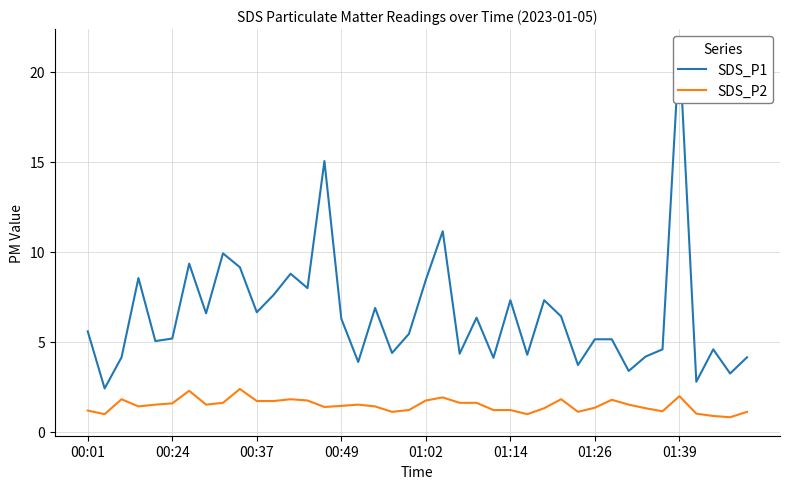

Reading left to right, what are all the values shown in this chart?

SDS_P1: 5.6	2.4	4.1	8.5	5.0	5.2	9.3	6.6	9.9	9.1	6.6	7.6	8.8	8.0	15.0	6.3	3.9	6.9	4.4	5.4	8.4	11.1	4.3	6.3	4.1	7.3	4.3	7.3	6.4	3.7	5.1	5.1	3.4	4.2	4.6	21.3	2.8	4.6	3.2	4.1
SDS_P2: 1.2	1.0	1.8	1.4	1.5	1.6	2.3	1.5	1.6	2.4	1.7	1.7	1.8	1.7	1.4	1.4	1.5	1.4	1.1	1.2	1.7	1.9	1.6	1.6	1.2	1.2	1.0	1.3	1.8	1.1	1.3	1.8	1.5	1.3	1.1	2.0	1.0	0.9	0.8	1.1